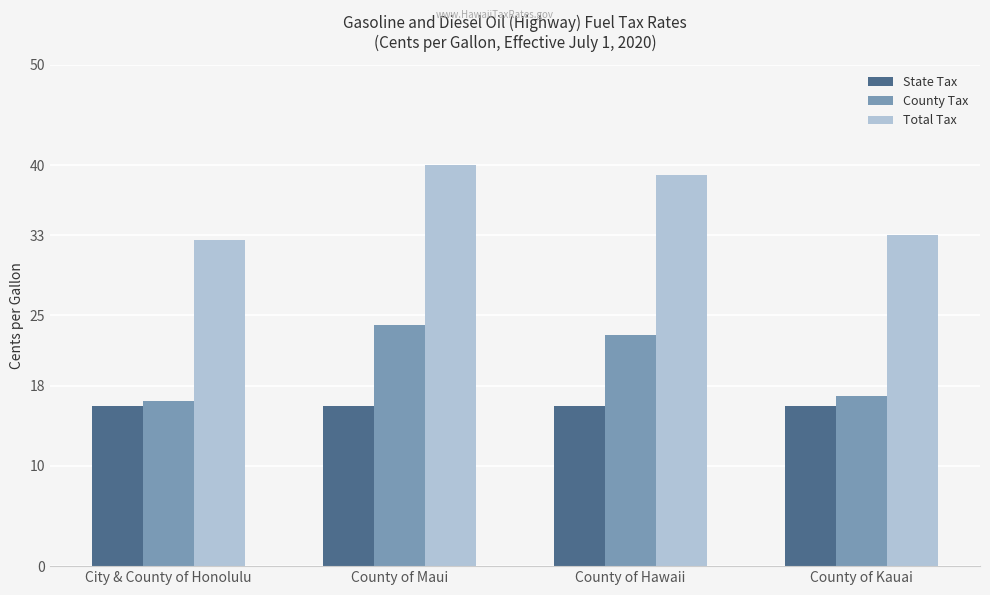

At which category is the sum across all series the highest?

County of Maui